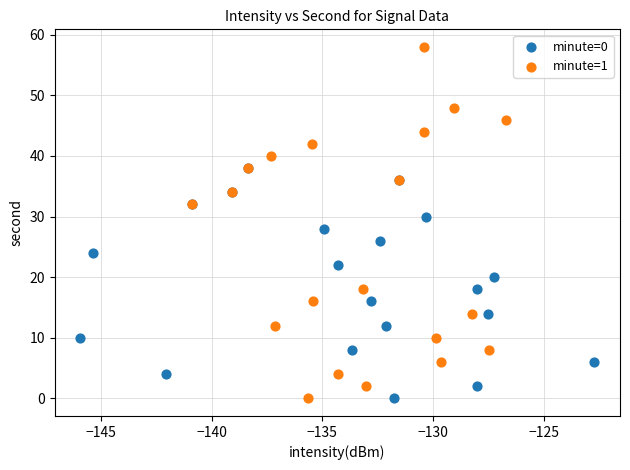

Which series has the widest spread of Y values?

minute=1